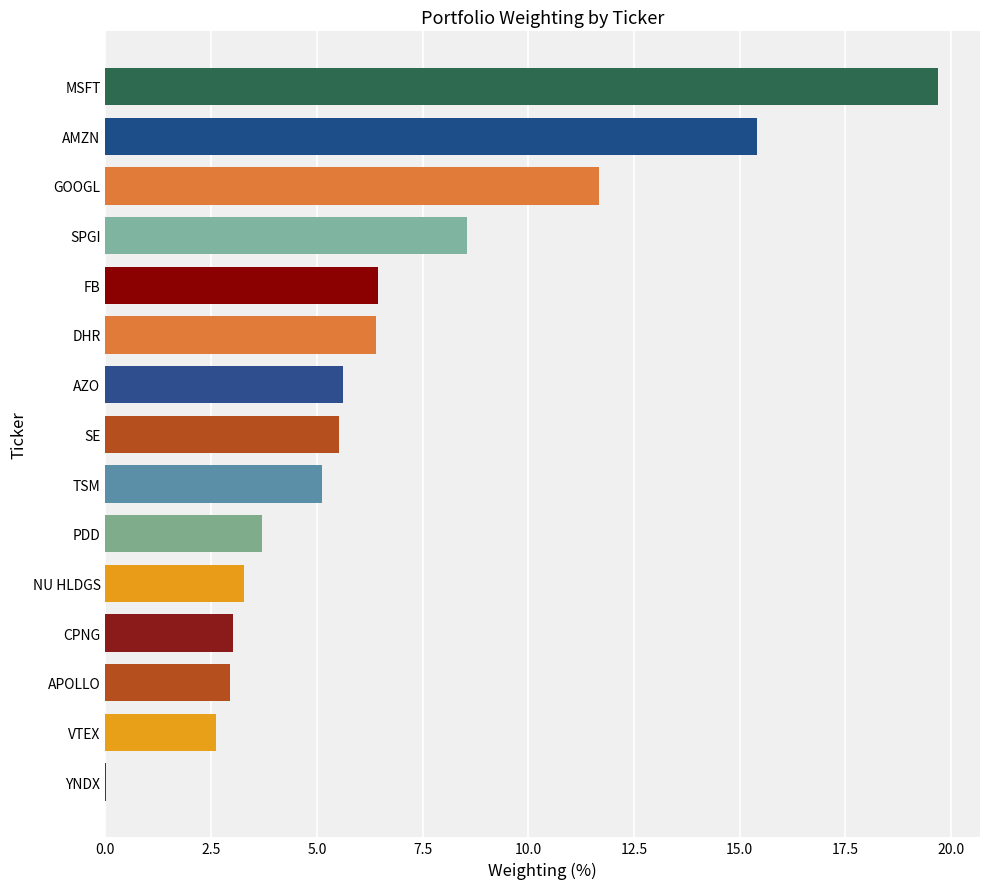

Which has a higher value, VTEX or NU HLDGS?

NU HLDGS